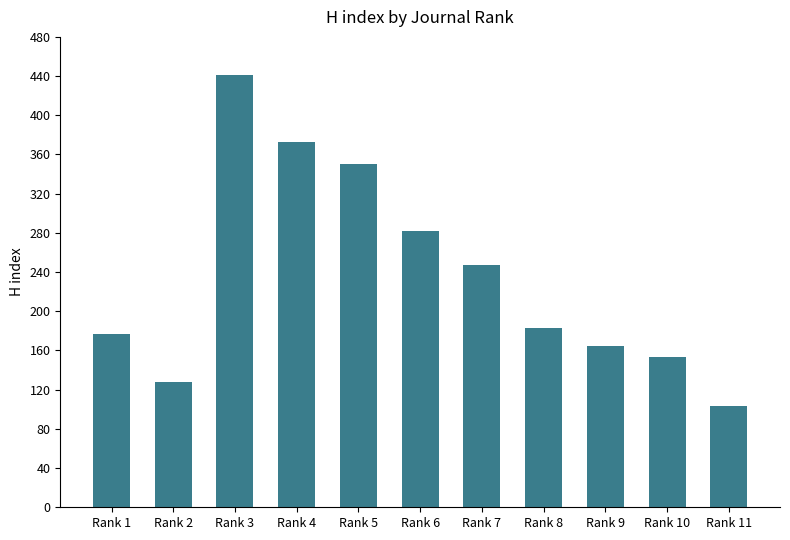

What is the change in value from Rank 9 to Rank 10?

-12